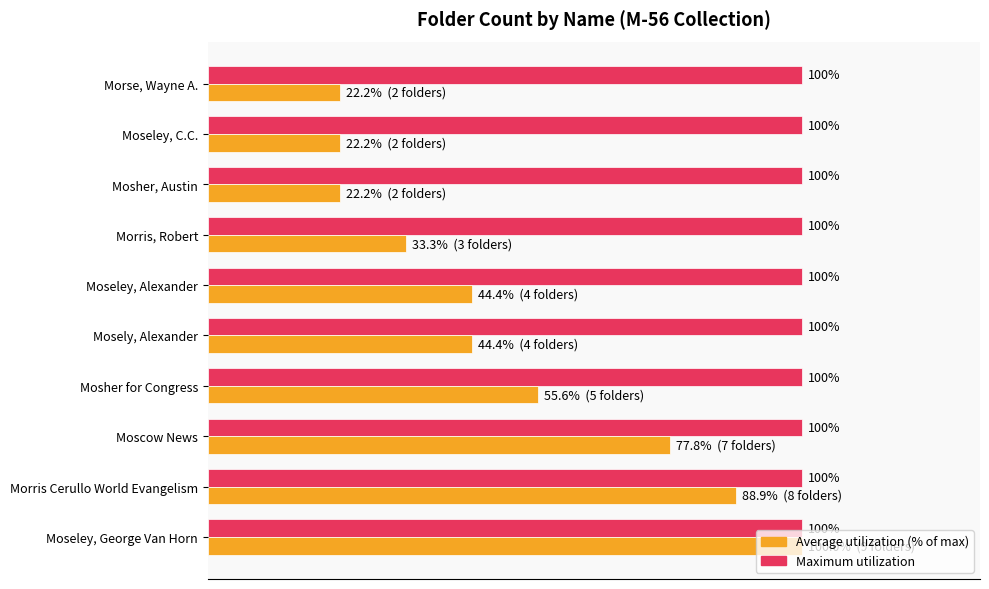

At which category is the sum across all series the highest?

Moseley, George Van Horn